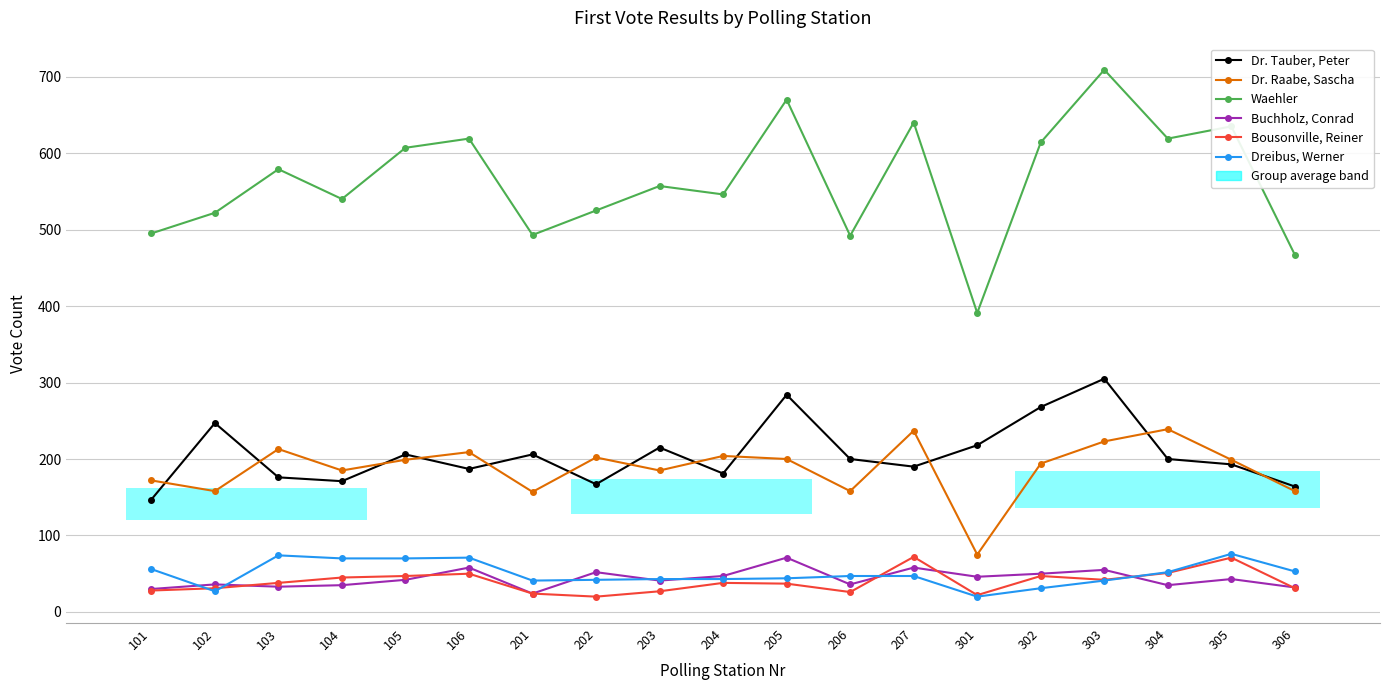

Is it true that Dr. Tauber, Peter equals 147 at 101?

True